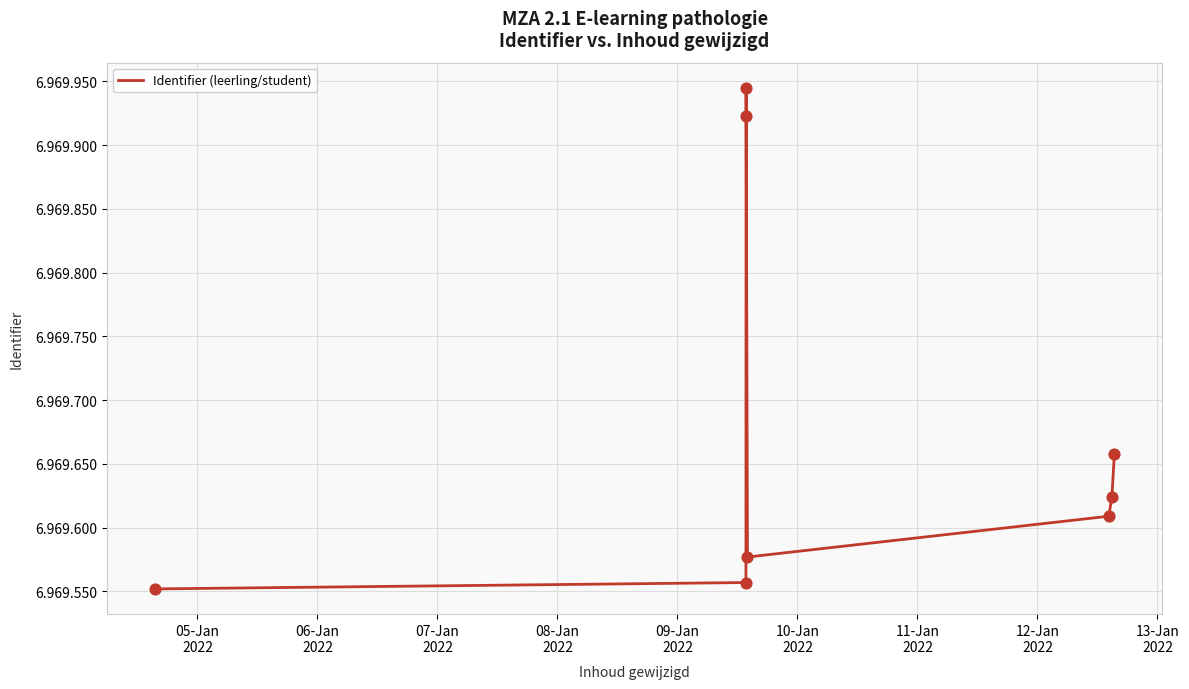

Which has a higher value, 12-Jan
2022 or 11-Jan
2022?

12-Jan
2022